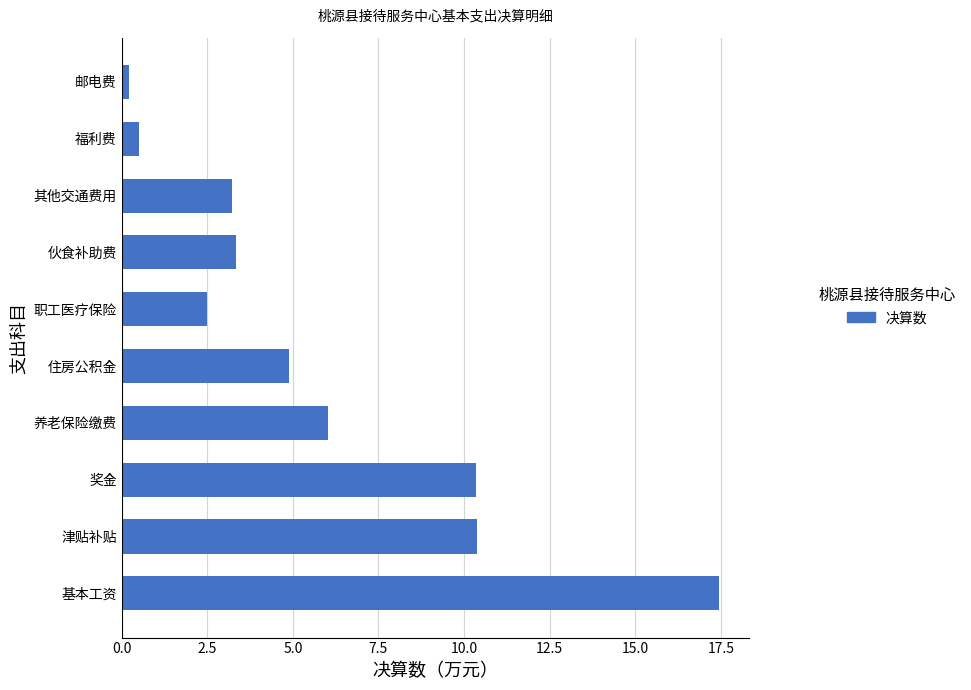

The chart shows a value of 2.5 at 职工医疗保险. True or false?

True